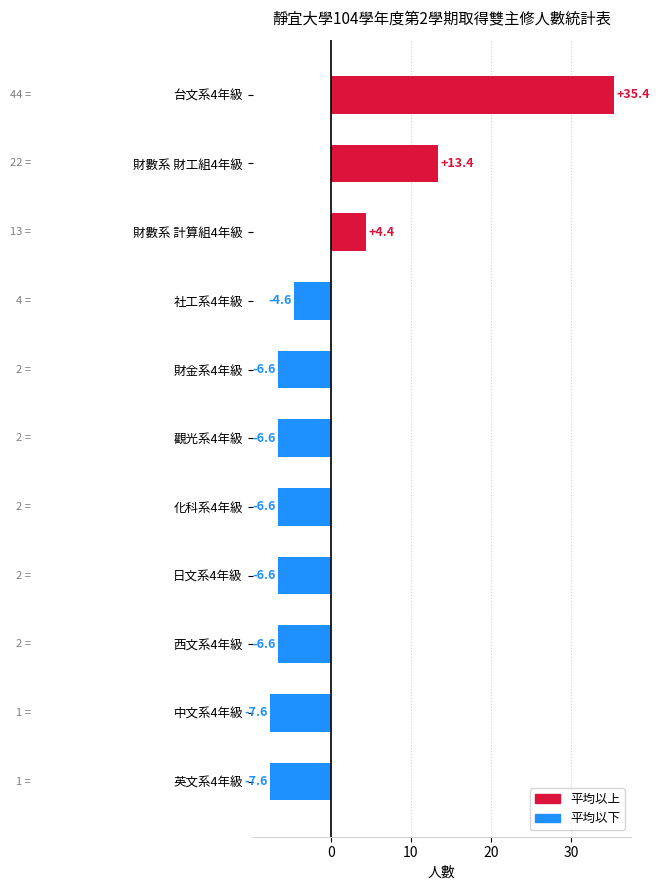

Are the bars horizontal?

Yes